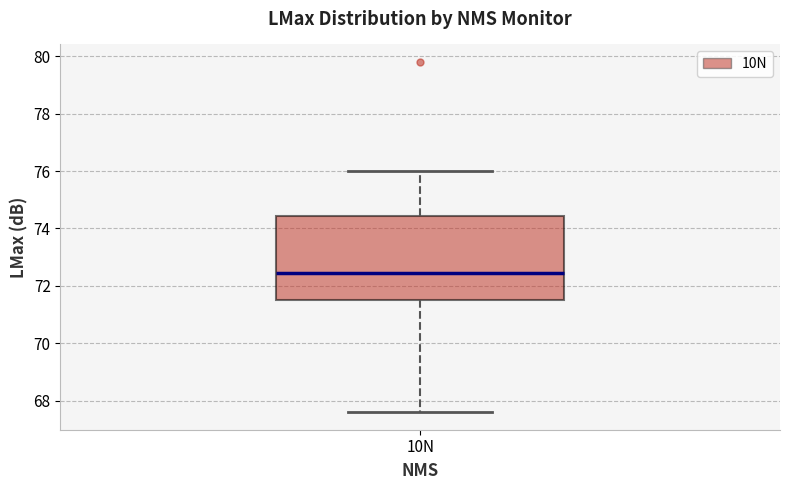

Transcribe this box plot: give where the median line is, the range the box spans, and where the two whiskers end, as read against the y-axis. The values are not printed on the chart, so give them approximately, as read against the axis.

median 72.4, box 71.6 to 74.4, whiskers 67.6 to 76.0